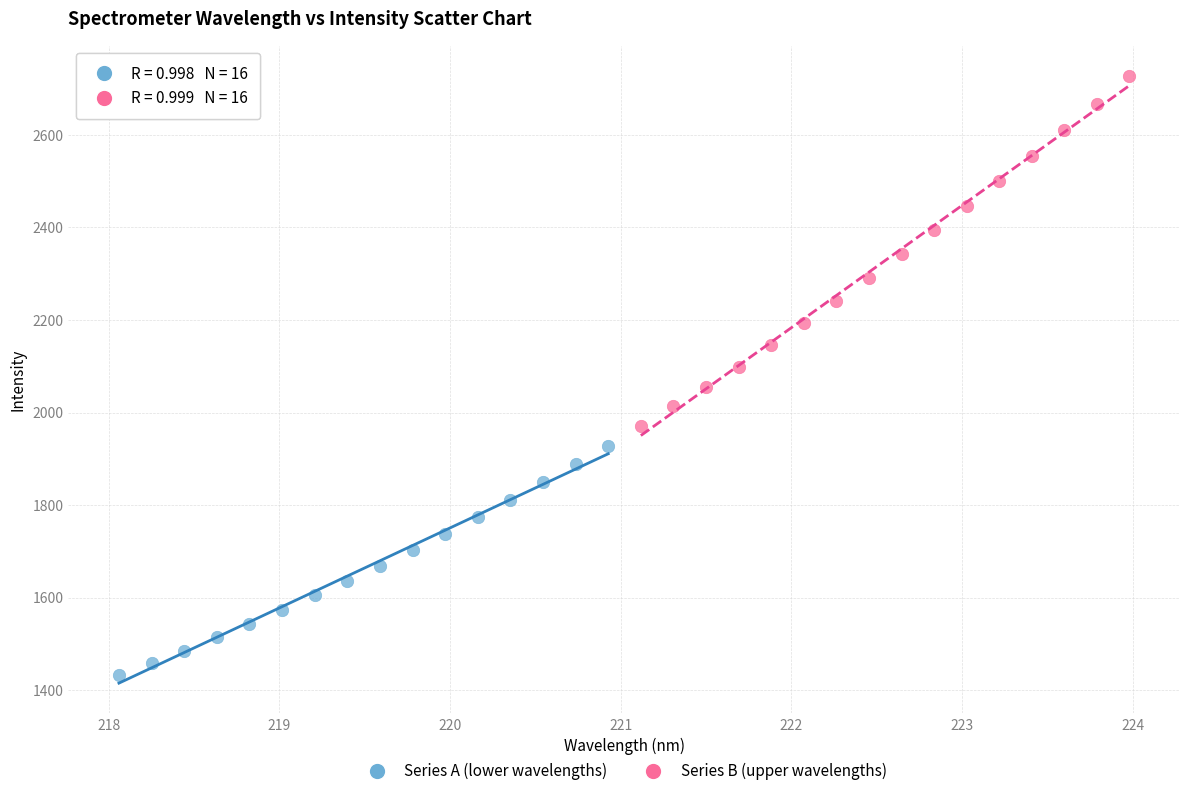

Which series reaches the minimum Y coordinate?

Series A (lower wavelengths)